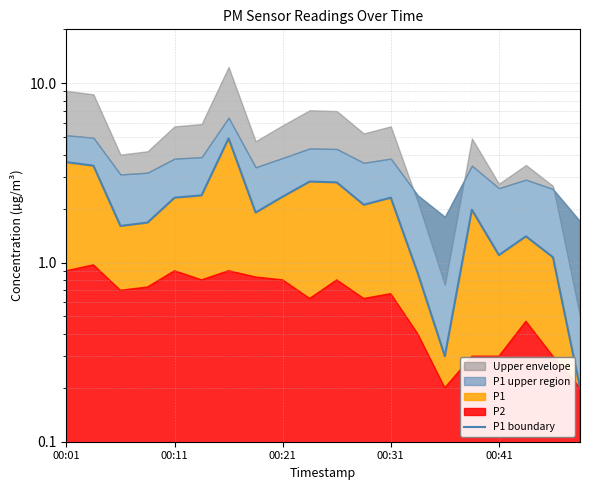

Where is the data nearest to the value 2?

15